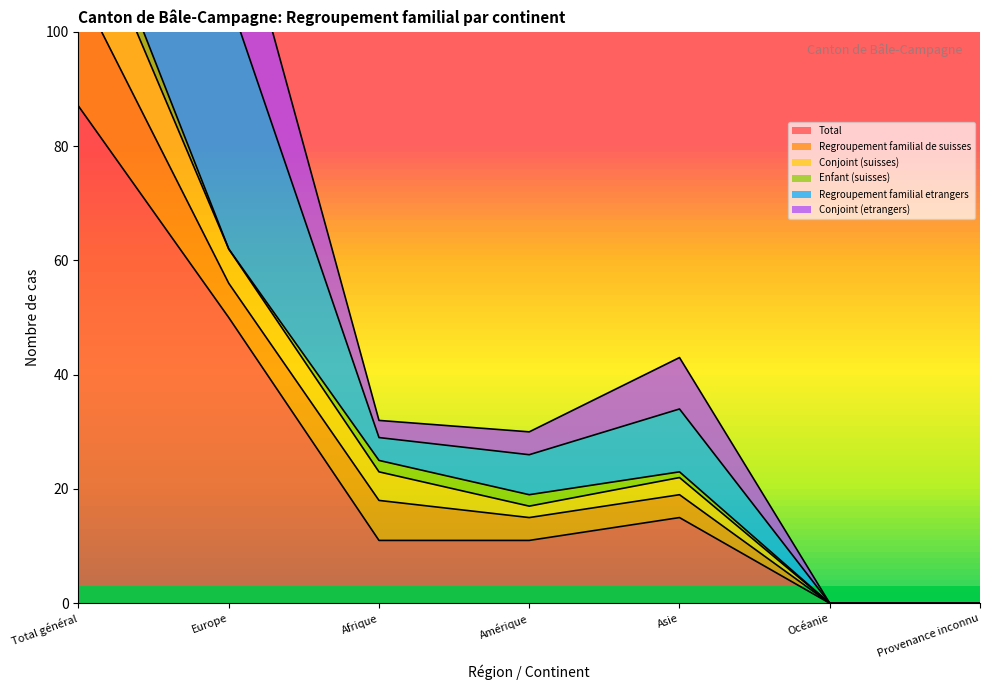

Is it true that Total equals 0 at Provenance inconnu?

True